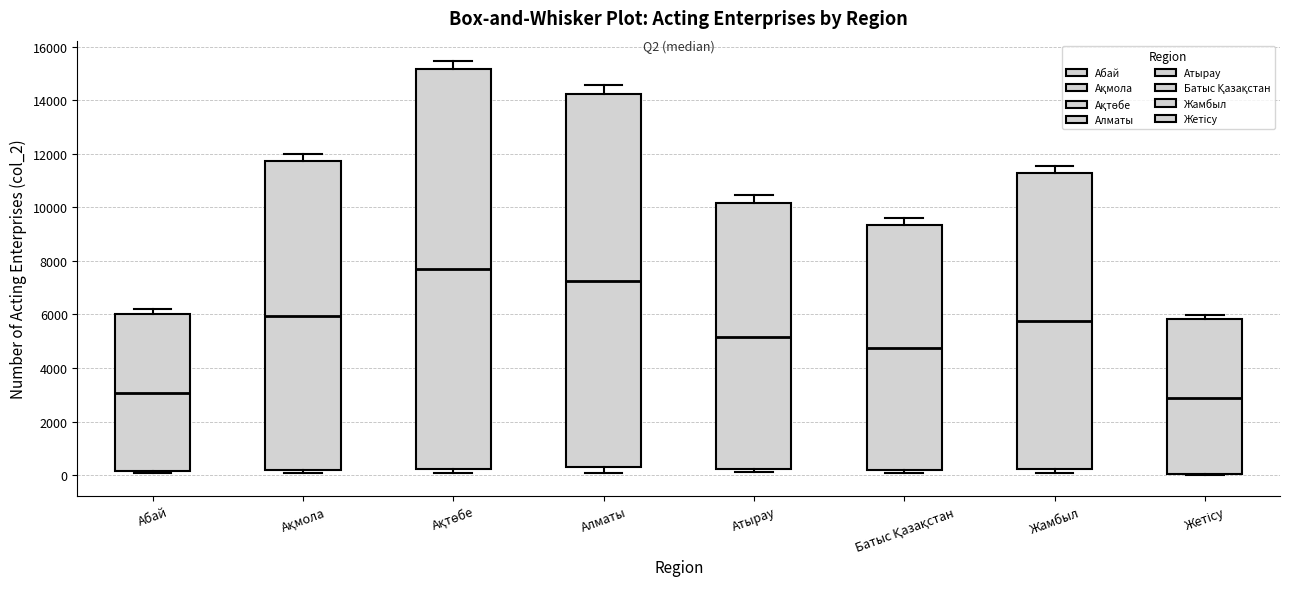

Comparing the boxes themselves (not the whiskers), which one is the tallest?

Ақтөбе